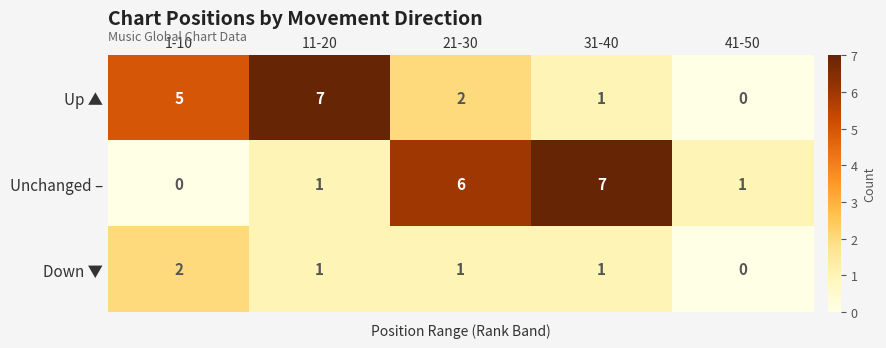

Reading right to left, list all the values displayed in this chart.

Up ▲: 41-50=0	31-40=1	21-30=2	11-20=7	1-10=5
Unchanged –: 41-50=1	31-40=7	21-30=6	11-20=1	1-10=0
Down ▼: 41-50=0	31-40=1	21-30=1	11-20=1	1-10=2